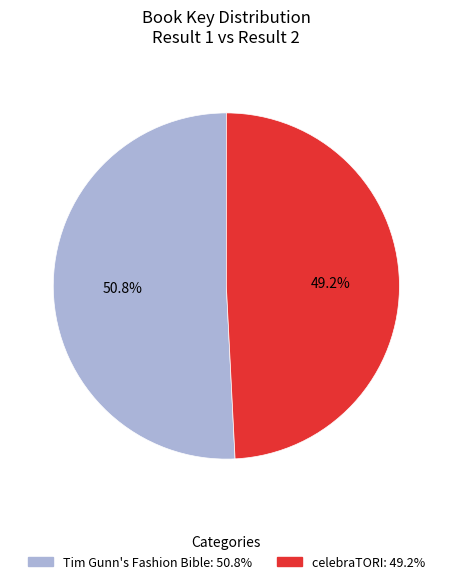

How many segments does this pie chart have?

2